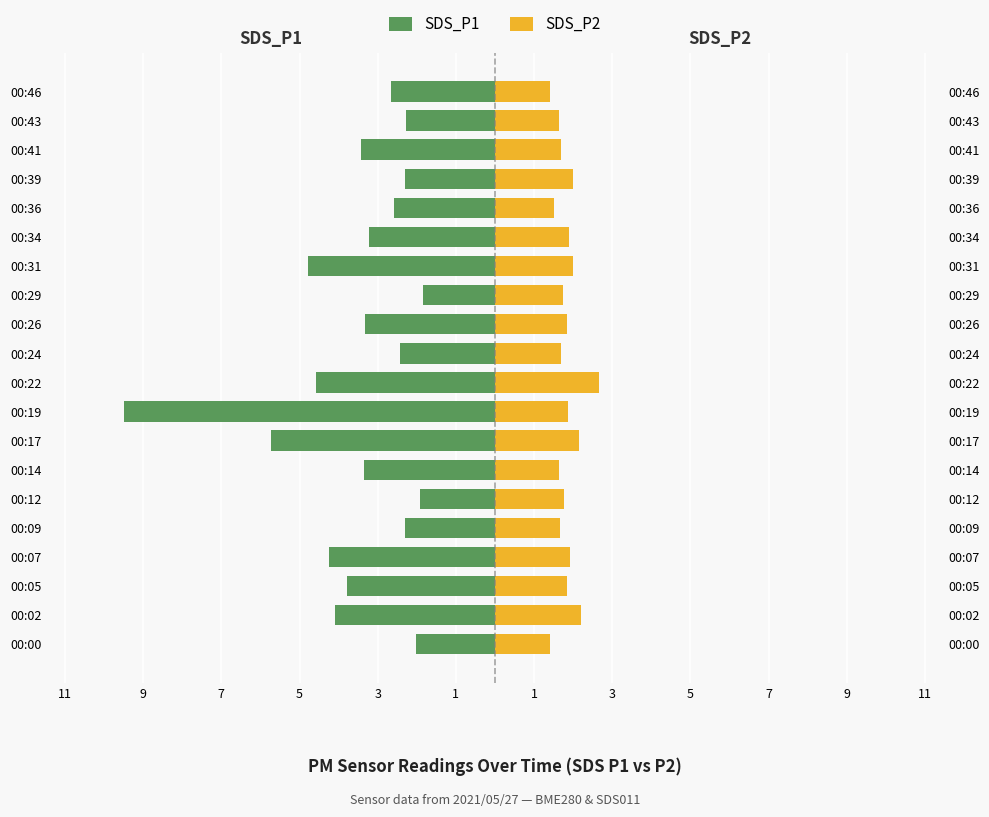

What is the difference between the second highest and minimum values in the SDS_P2 series?

0.8